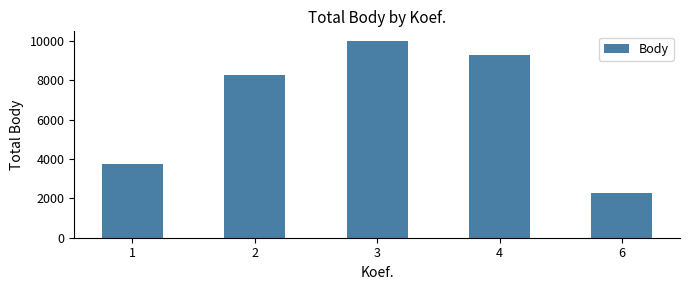

Is it true that the value at 6 is 2291?

True